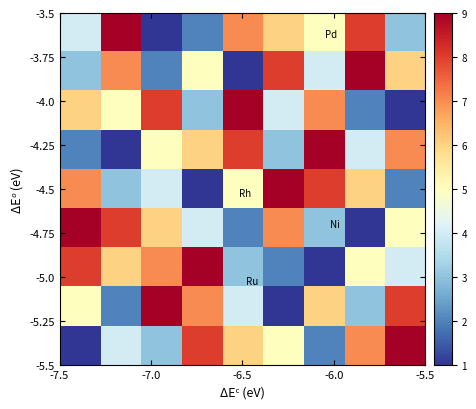

At how many categories does at least one series exceed 6?

9